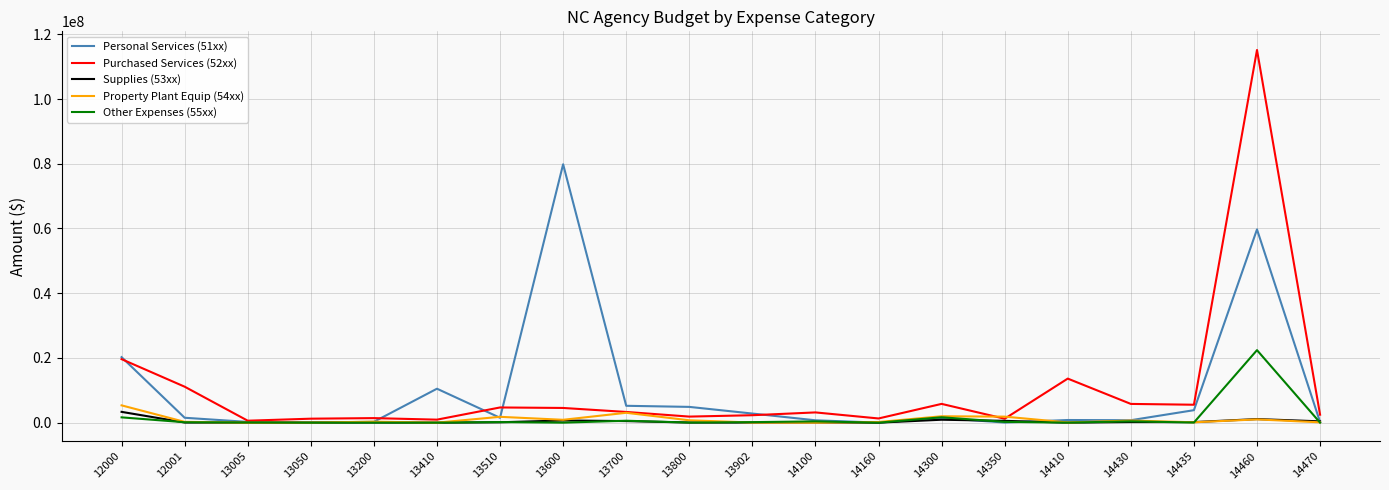

At which category is the sum across all series the highest?

14460